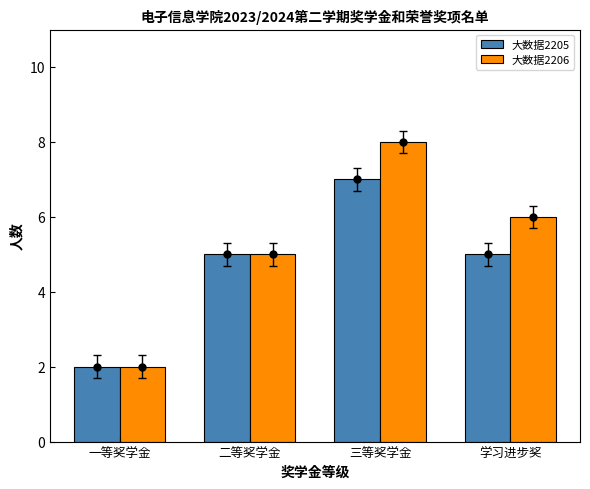

Reading left to right, transcribe all the data shown in this chart.

大数据2205: 一等奖学金=2	二等奖学金=5	三等奖学金=7	学习进步奖=5
大数据2206: 一等奖学金=2	二等奖学金=5	三等奖学金=8	学习进步奖=6